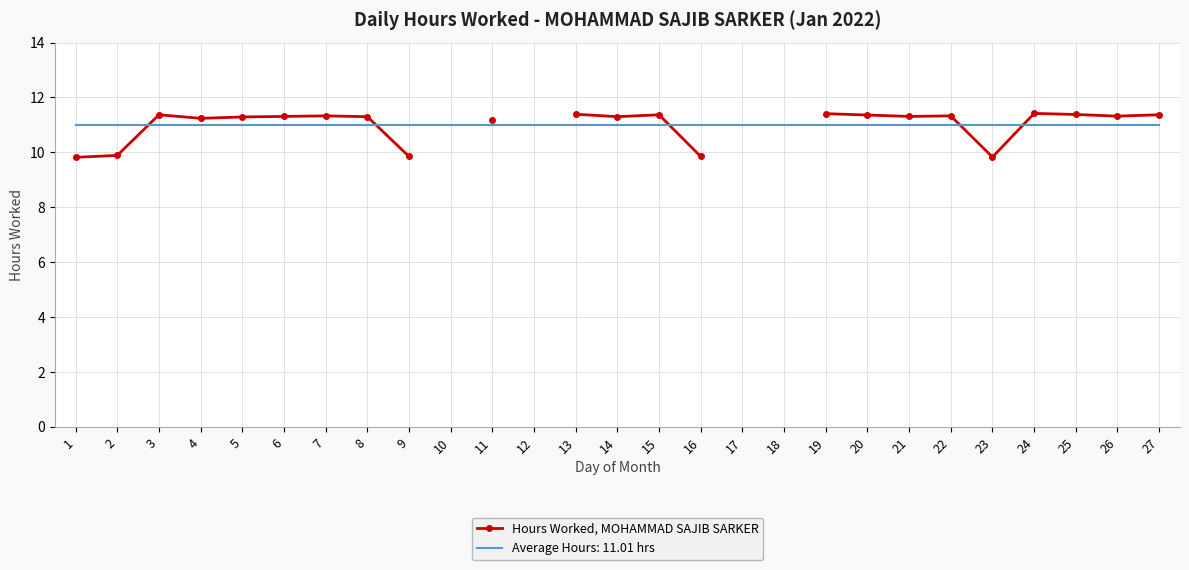

Rank the categories by value from lowest to highest.

1, 23, 9, 16, 2, 11, 4, 5, 8, 6, 21, 26, 7, 3, 10, 12, 14, 22, 20, 15, 27, 13, 17, 18, 25, 19, 24